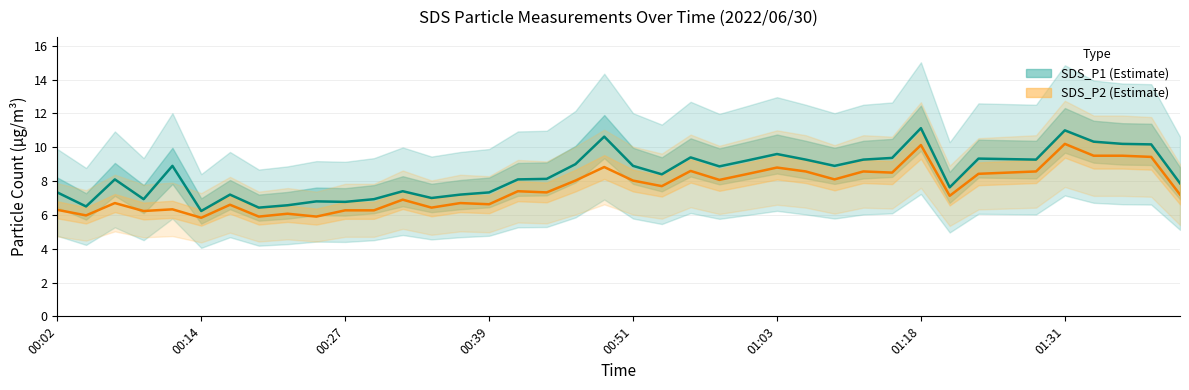

What is the sum of all SDS_P2 values?

304.6